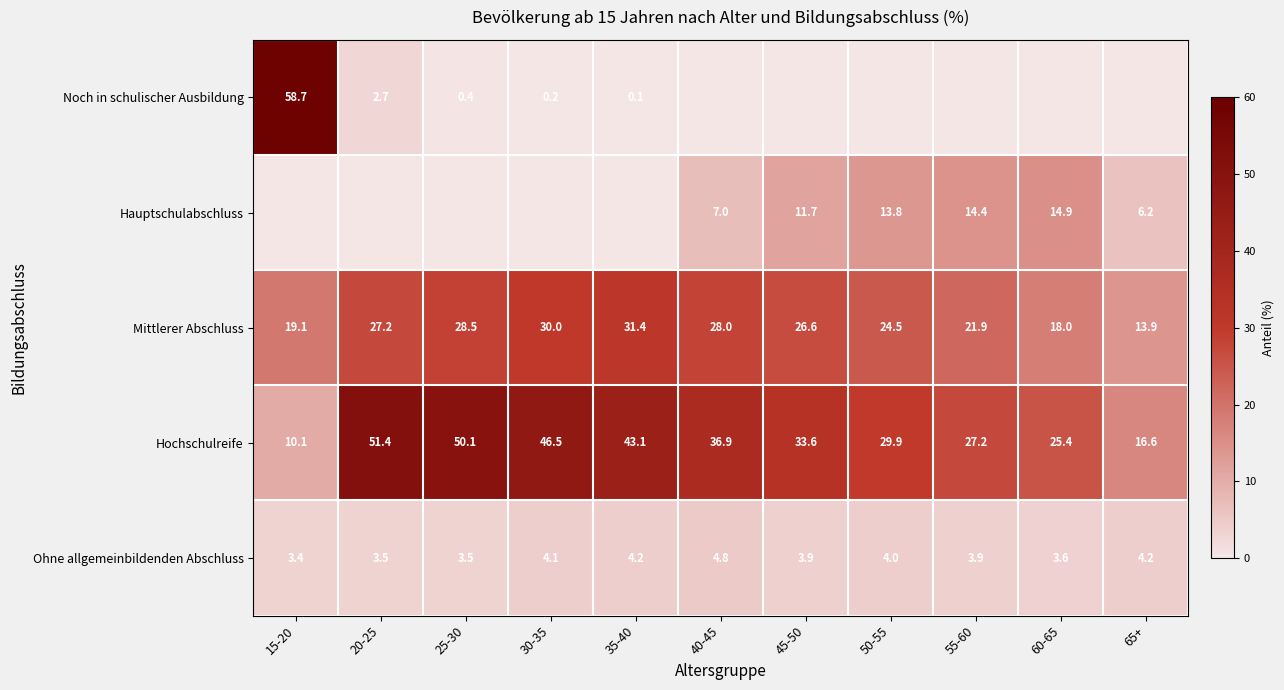

What is the lowest value of the Hochschulreife series?

10.1